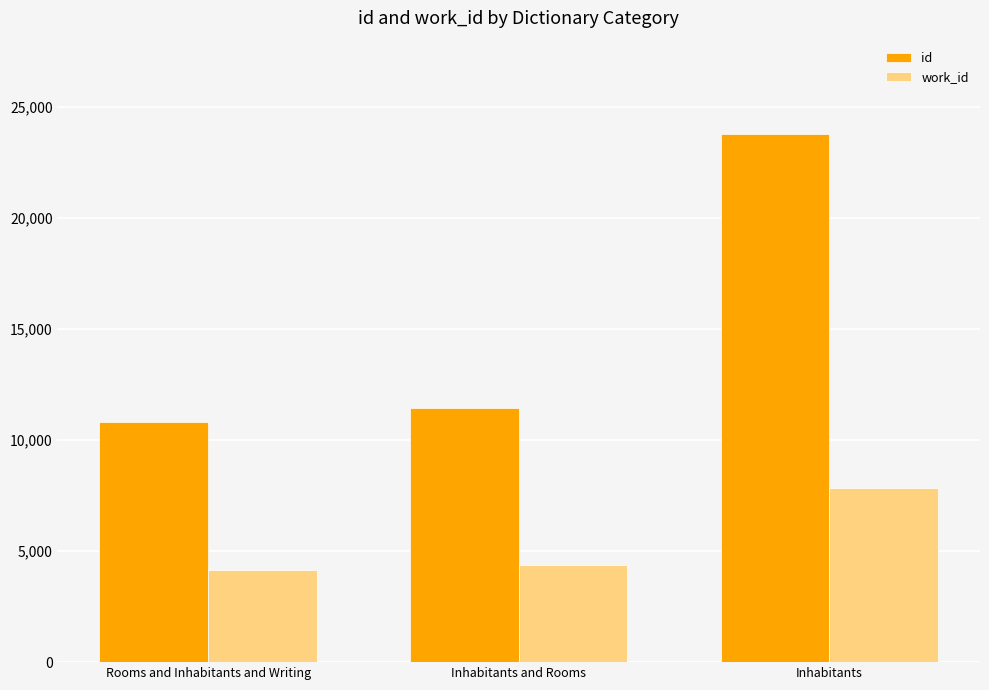

Rank the series by their average value, from lowest to highest.

work_id, id